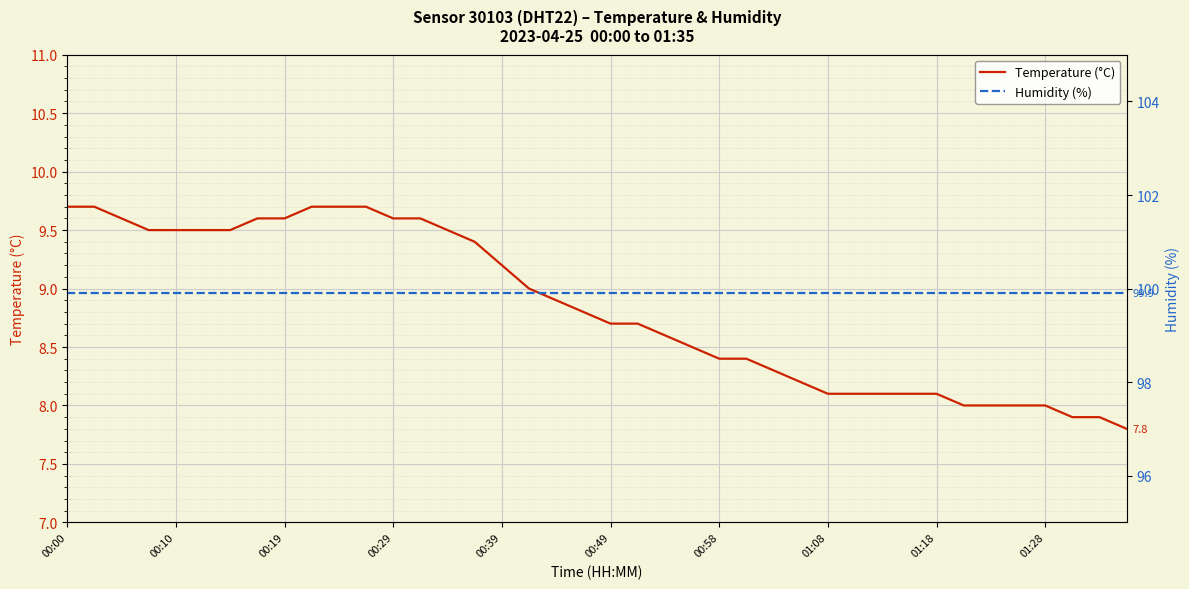

What are all the series names shown in the legend?

Temperature (°C), Humidity (%)